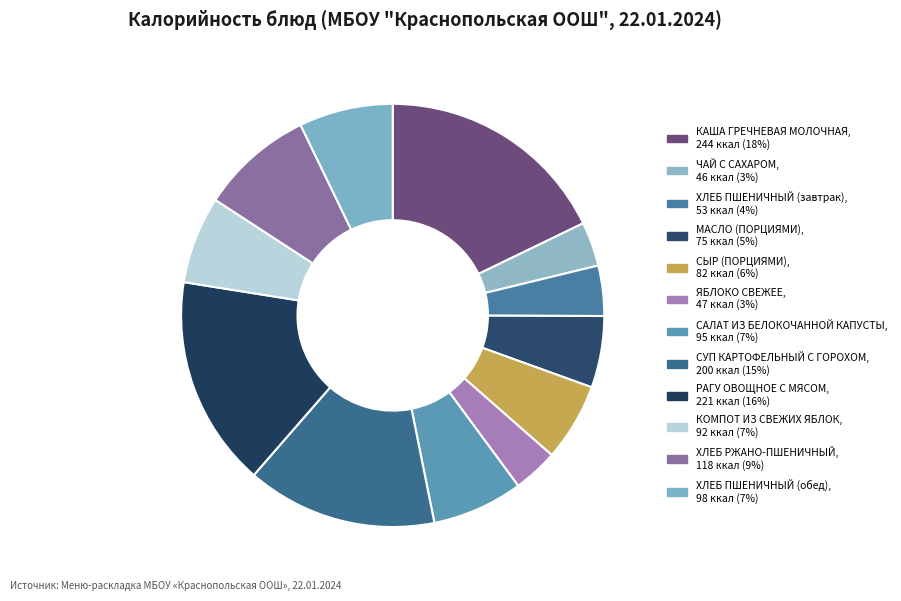

How many segments does this pie chart have?

12